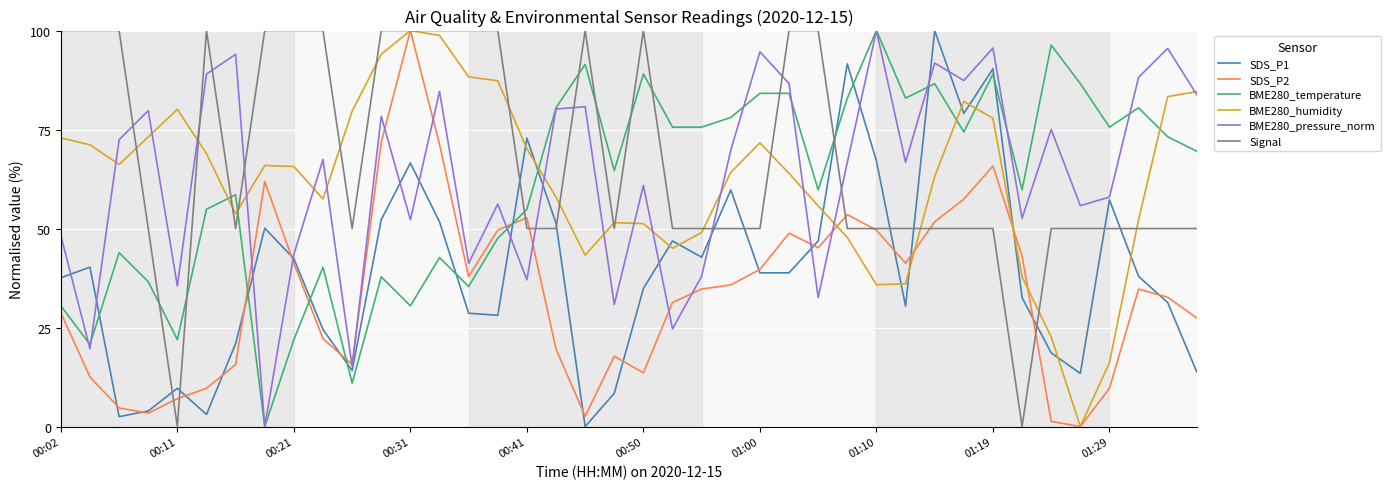

What is the greatest value displayed?

100.0